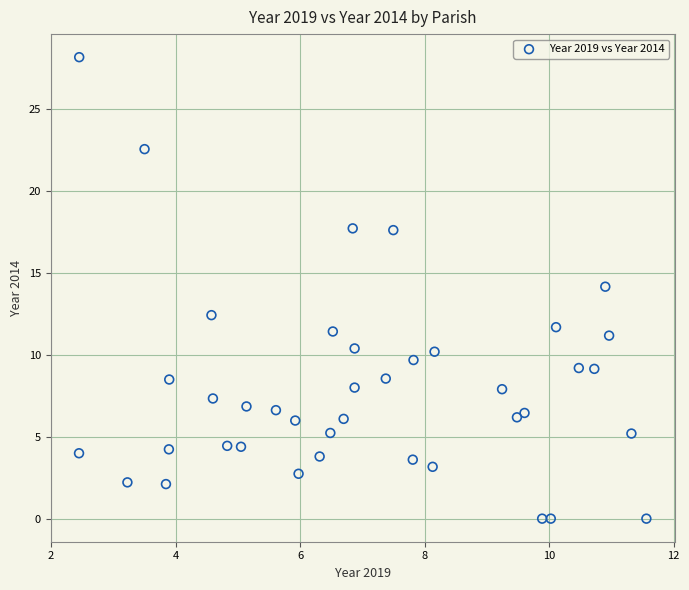

What is the range of Y values (max minus min)?

28.2